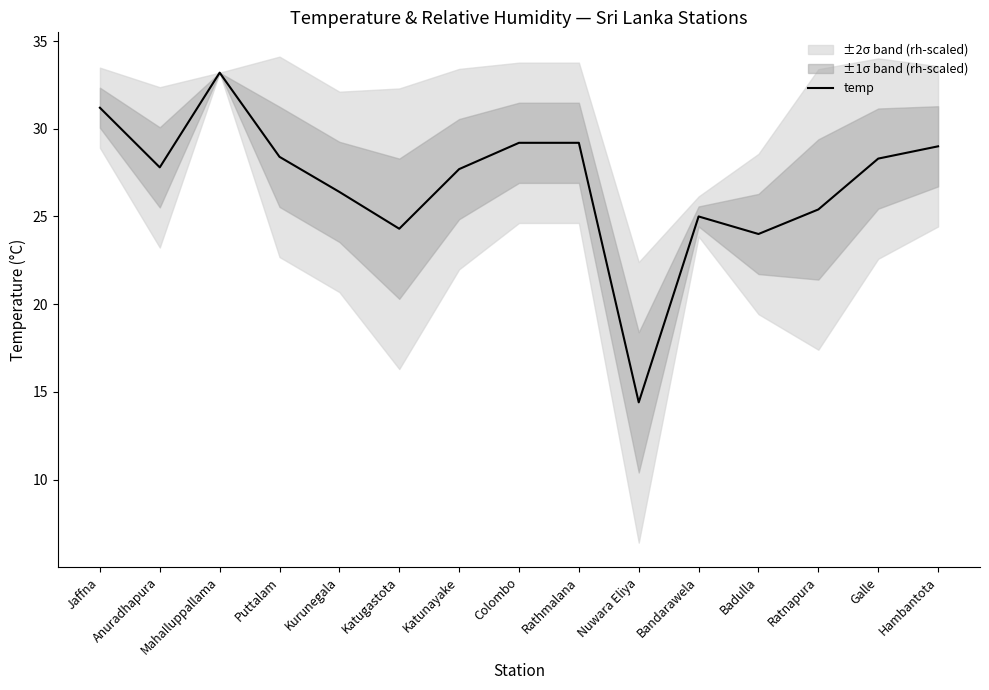

What is the value of the 1st point from the left?

31.2